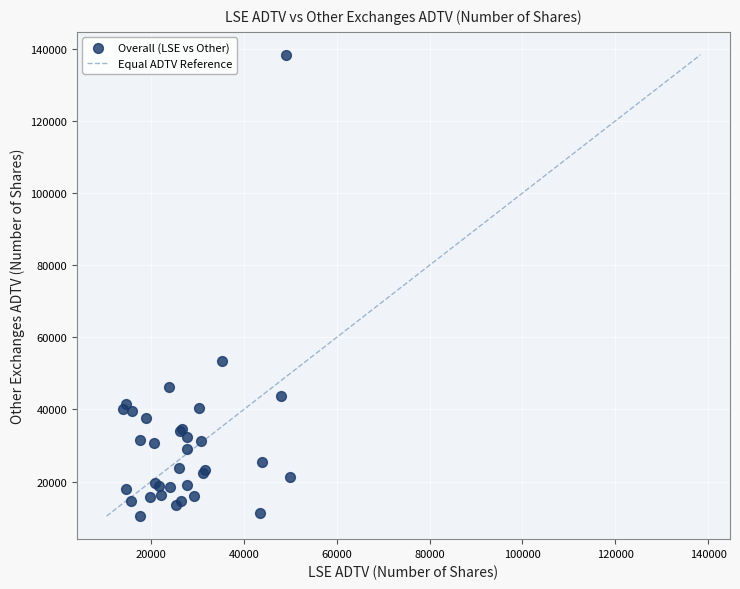

What Y value in the scatter plot is closest to 74383?

53355